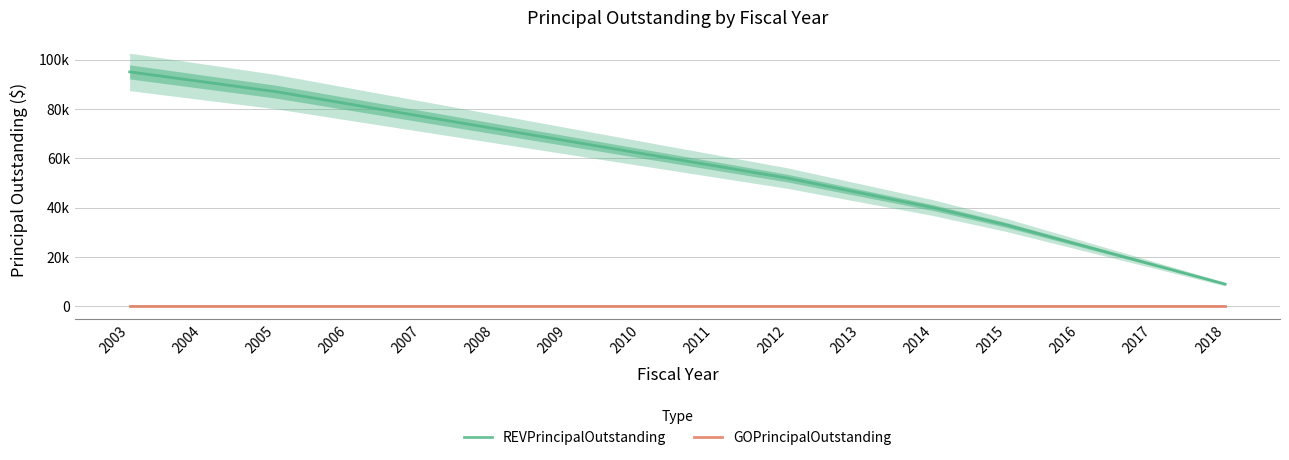

Rank the series by their average value, from lowest to highest.

GOPrincipalOutstanding, REVPrincipalOutstanding